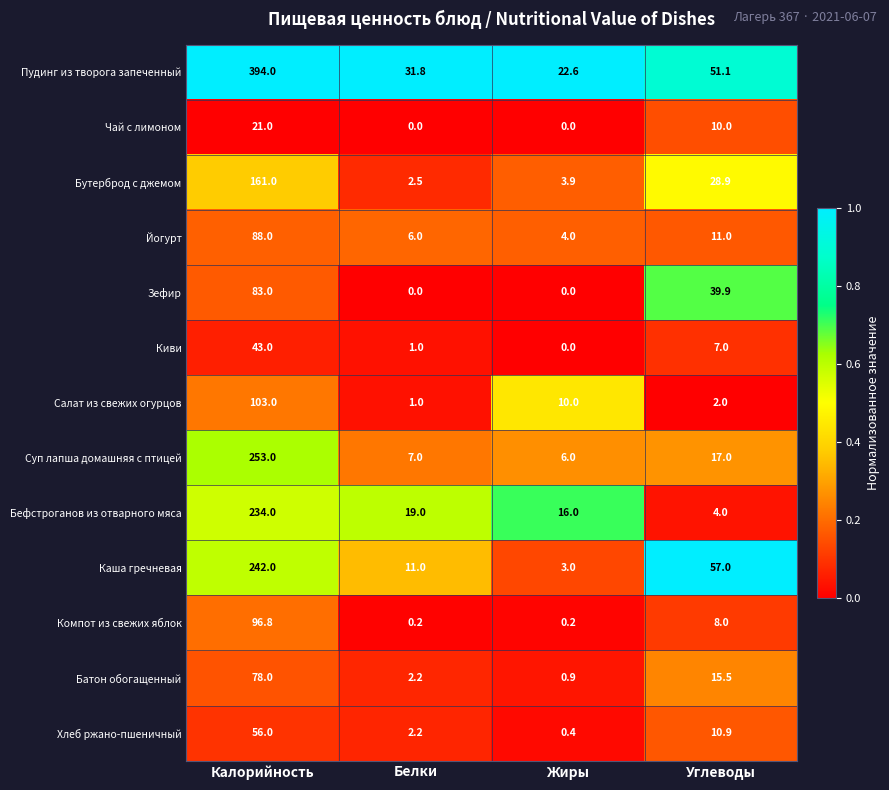

Is it true that Киви equals 1.0 at Белки?

True